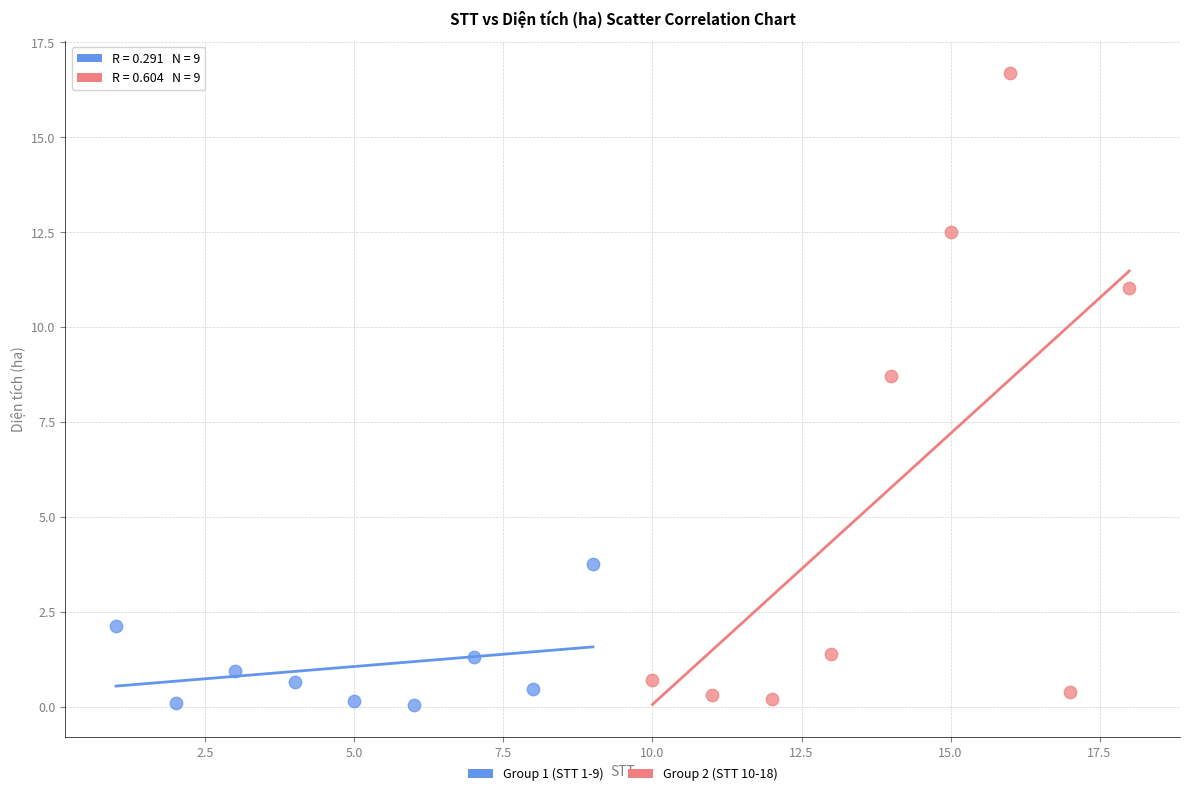

Which series reaches the maximum Y coordinate?

Group 2 (STT 10-18)